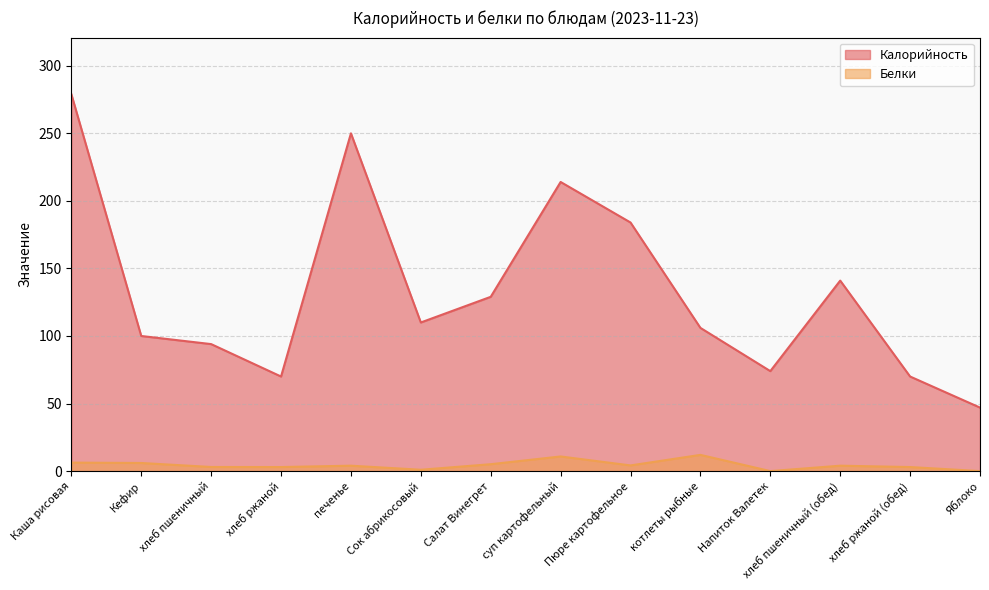

Which series has the largest total across all categories?

Калорийность